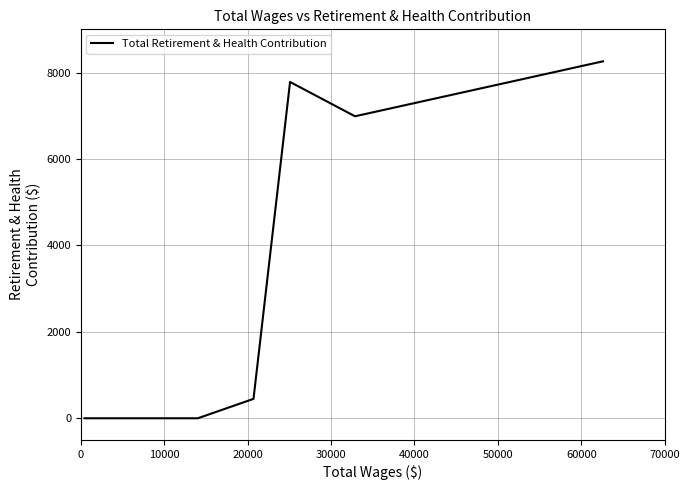

What is the maximum value shown in the chart?

8260